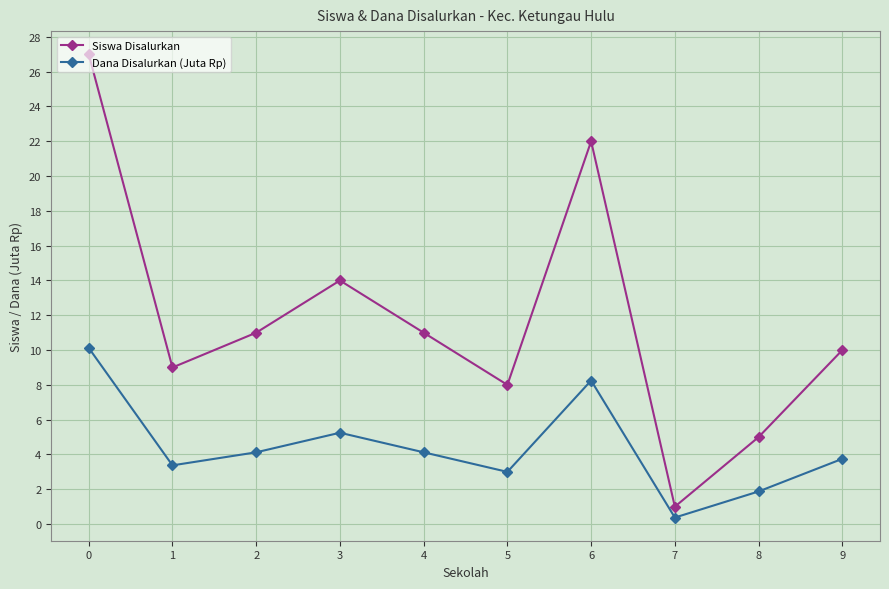

What is the highest value of the Dana Disalurkan (Juta Rp) series?

10.1